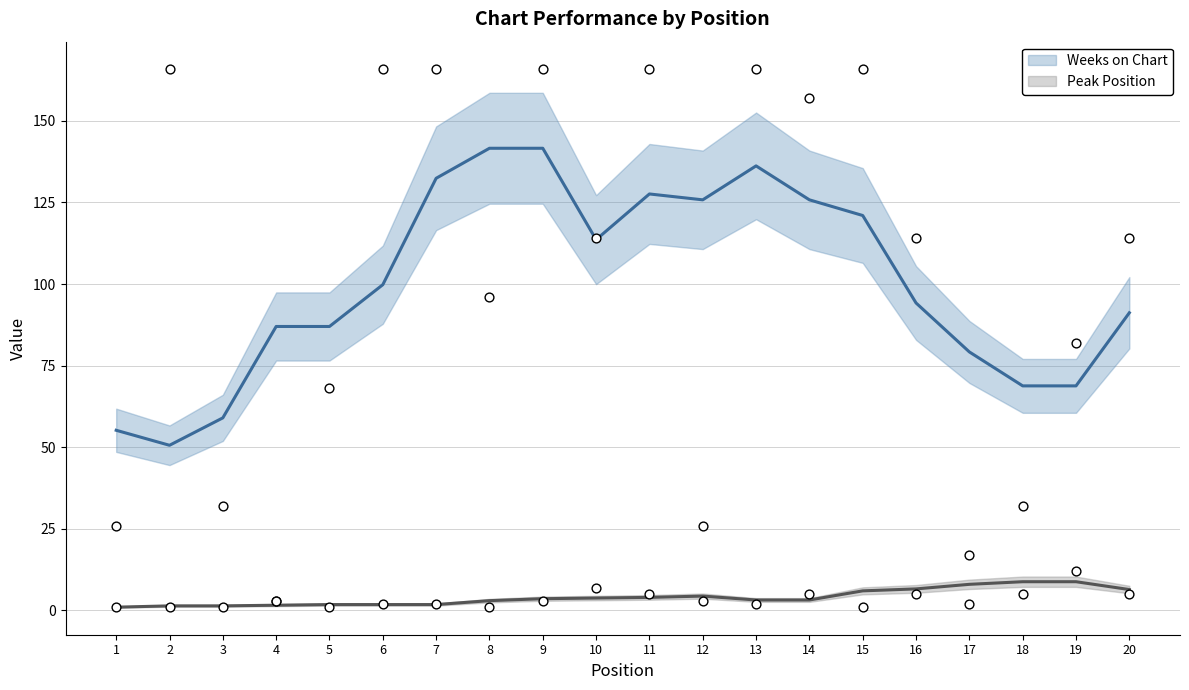

What is the total value across all series at 9?

169